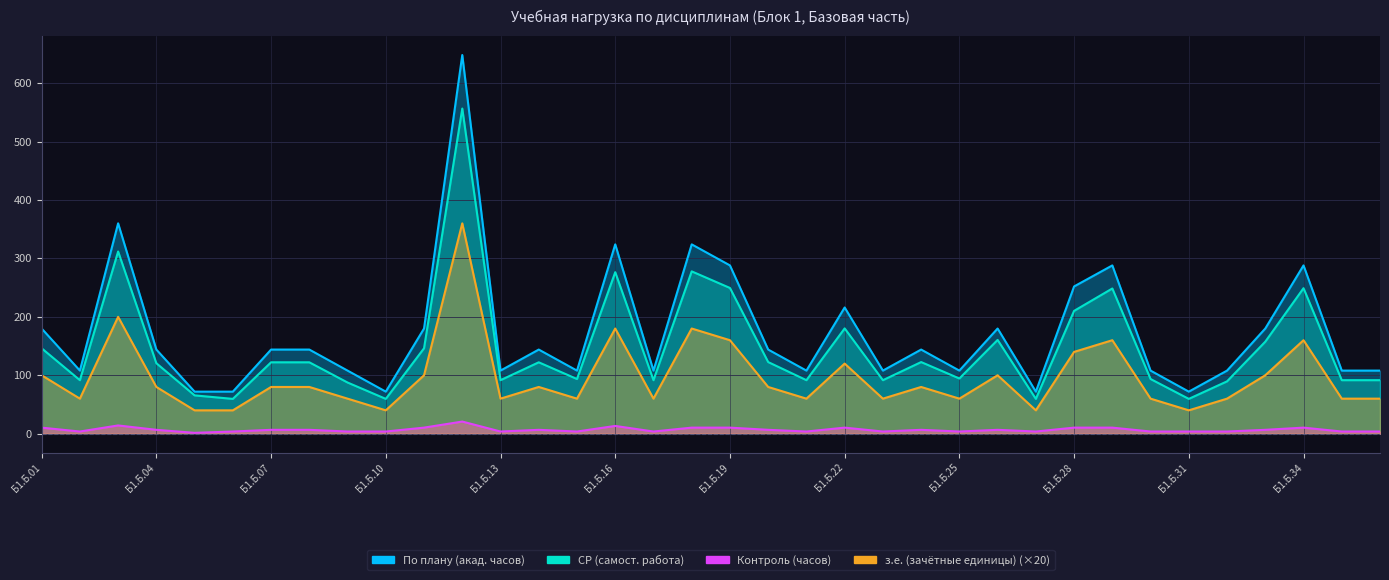

List the series in order of their overall mean, lowest first.

Контроль (часов), По плану (акад. часов), СР (самост. работа), з.е. (зачётные единицы)